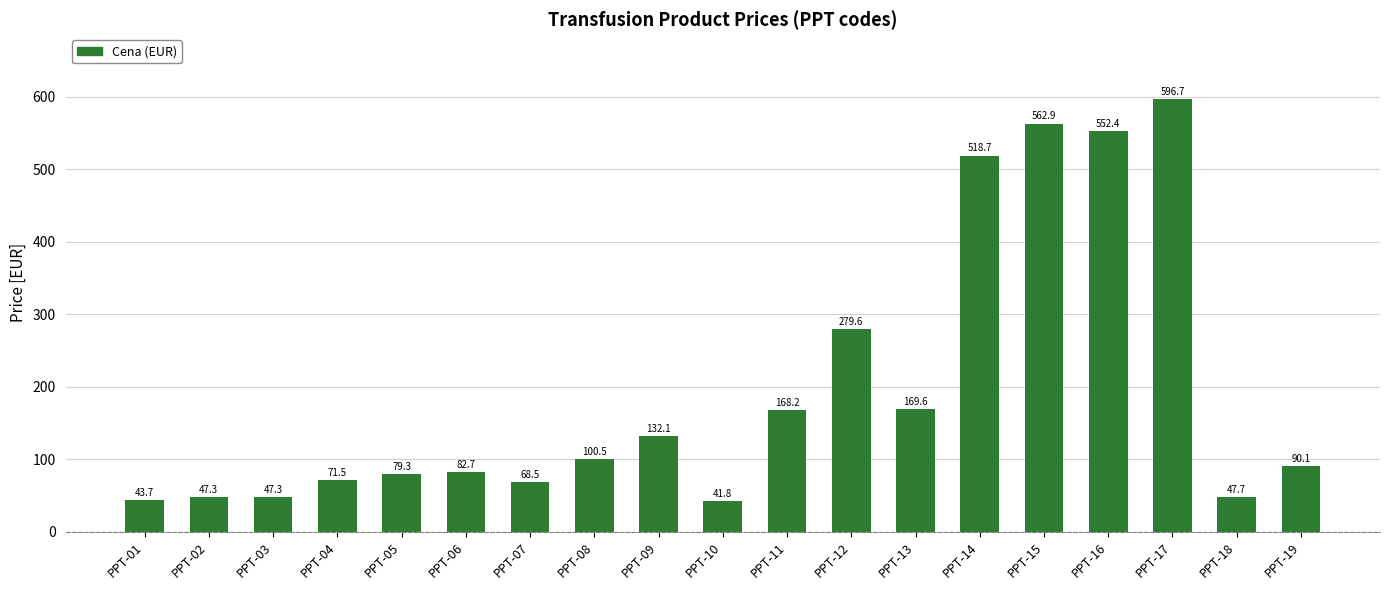

Does the chart contain any negative values?

No